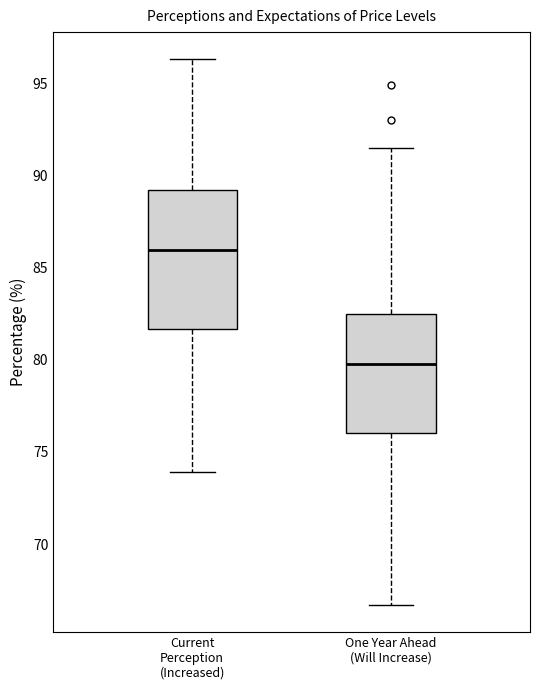

Reading left to right, read every box against the y-axis: the position of its median line, the range the box covers, and the ends of its whiskers. The values are not printed on the chart, so give them approximately, as read against the axis.

Current Perception (Increased): median 86.0, box 81.5 to 89.0, whiskers 74.0 to 96.5
One Year Ahead (Will Increase): median 80.0, box 76.0 to 82.5, whiskers 66.5 to 91.5